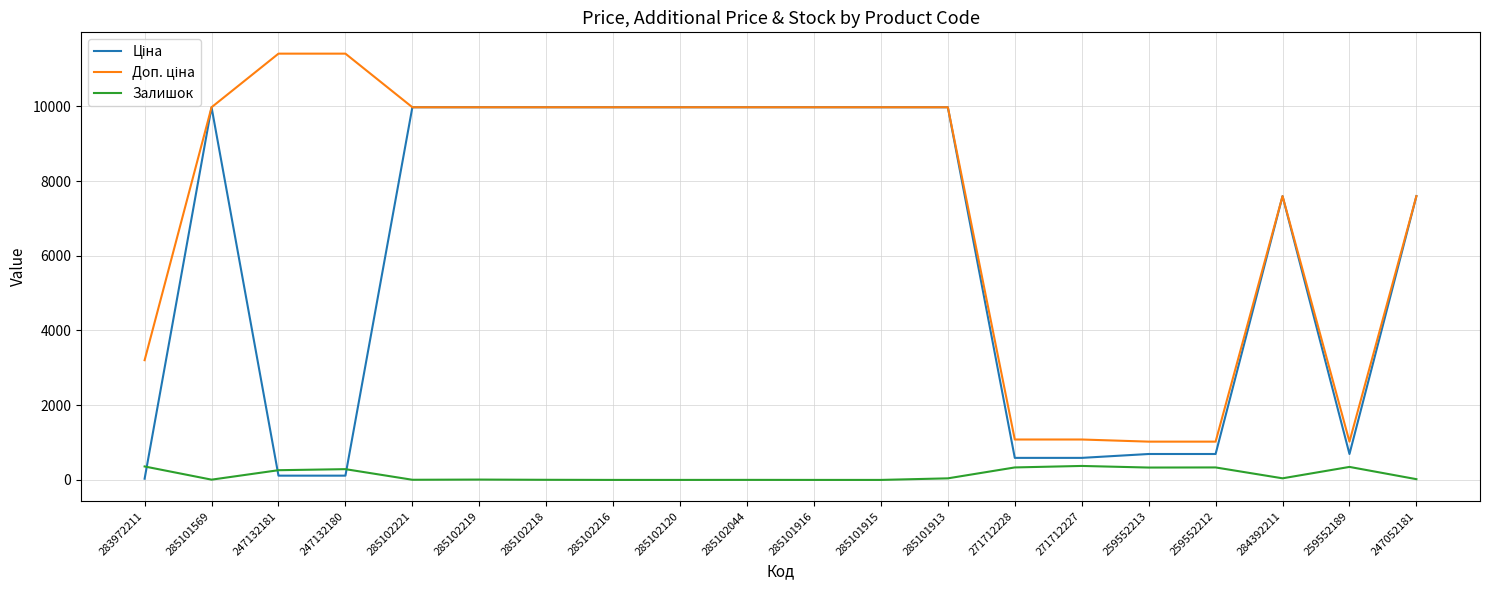

What is the total value across all series at 285101916?

19950.0